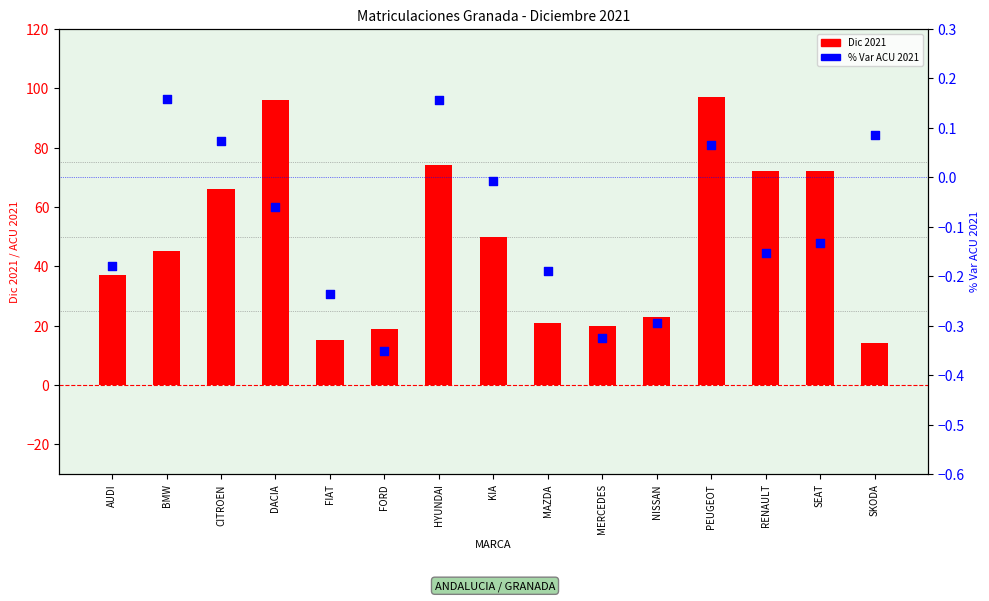

Which series reaches the minimum Y coordinate?

% Var ACU 2021